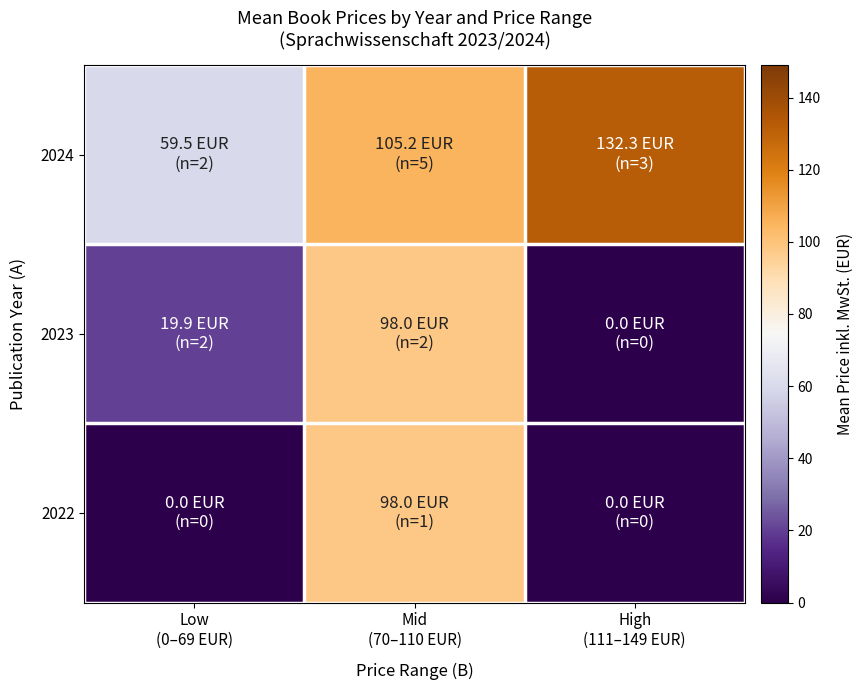

Which has a higher value, Mid
(70–110 EUR) or Low
(0–69 EUR)?

Mid
(70–110 EUR)